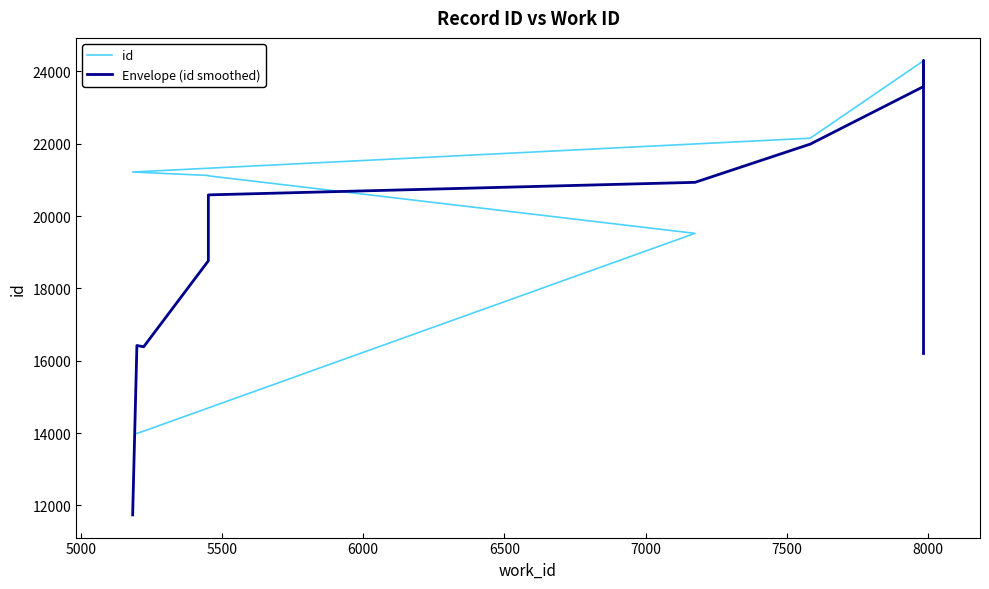

What is the sum of all Envelope (id smoothed) values?

190892.0